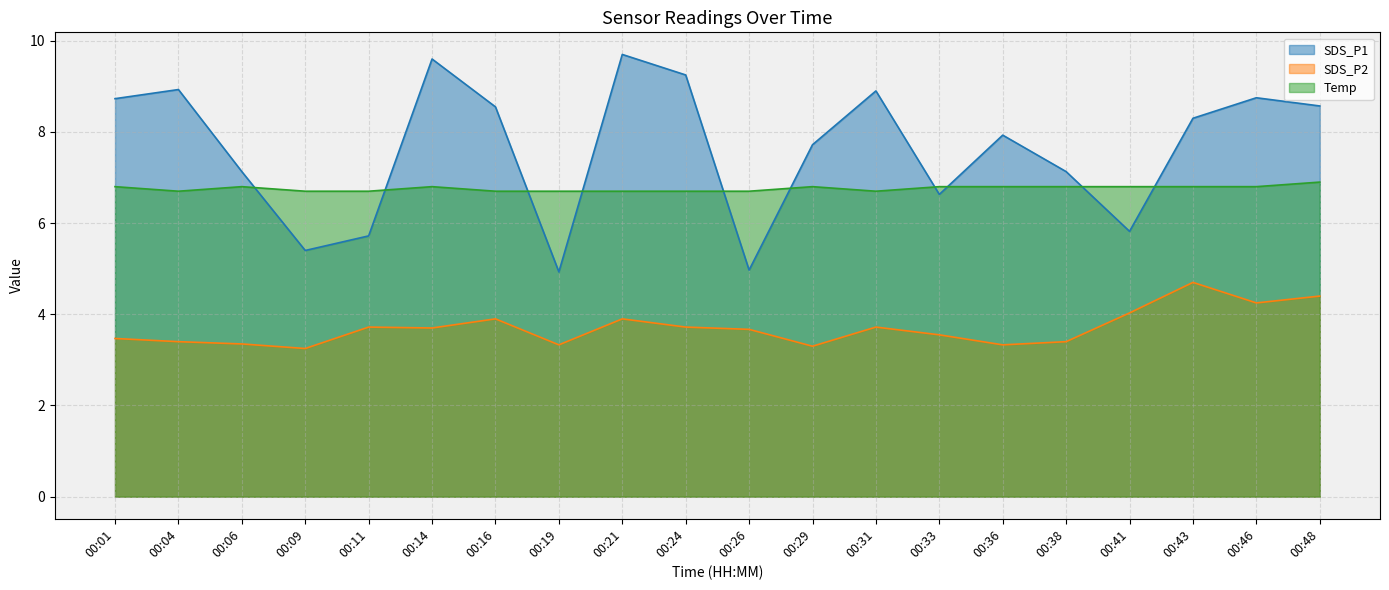

True or false: SDS_P2 has more than 1 interior local peaks.

True